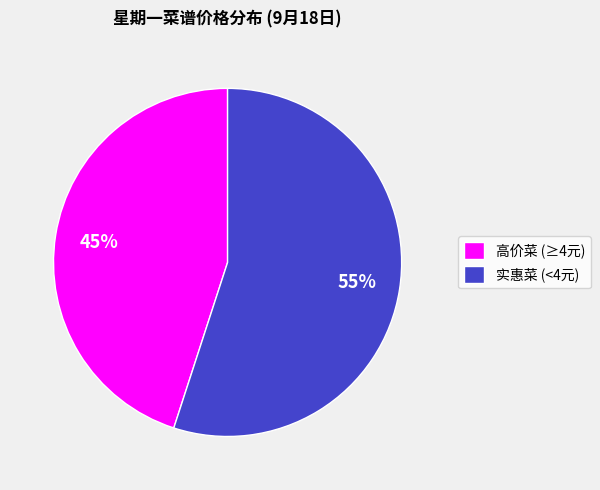

Approximately how many times larger is the value at 实惠菜 (<4元) compared to 高价菜 (≥4元)?

1.2